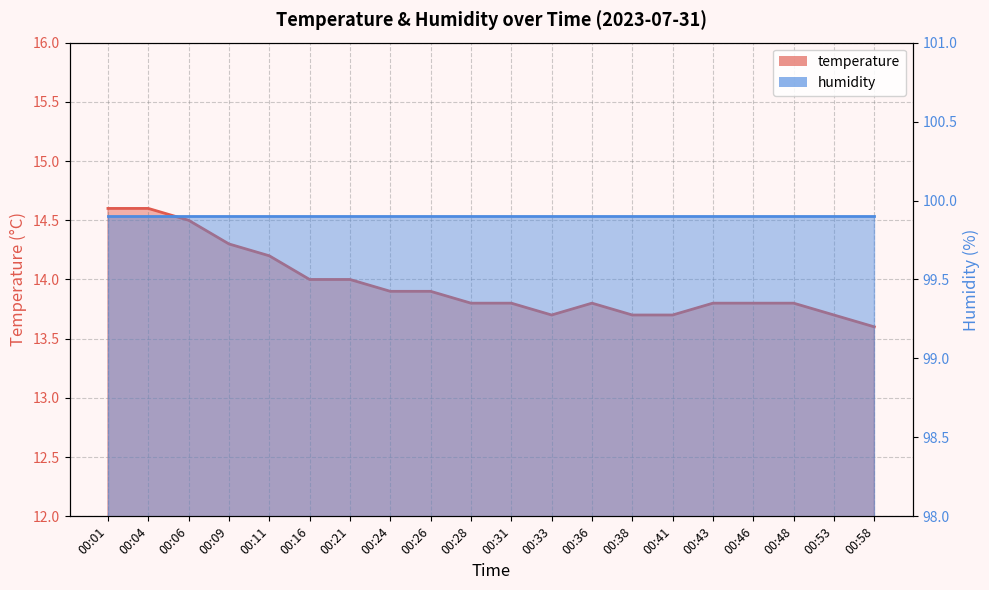

What is the difference between the maximum and second lowest values?

0.9